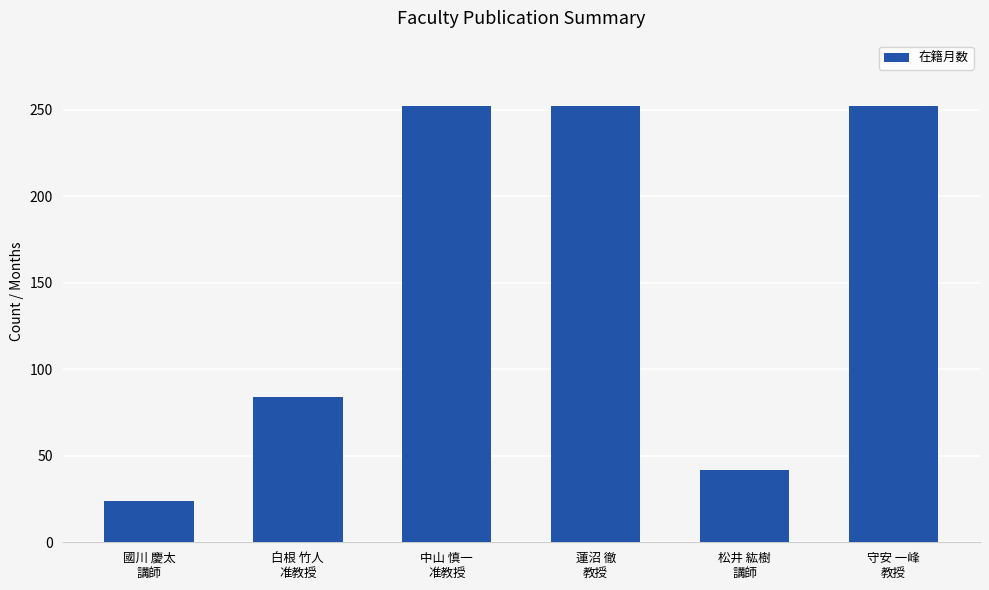

What is the label of the 6th bar from the right?

國川 慶太
講師